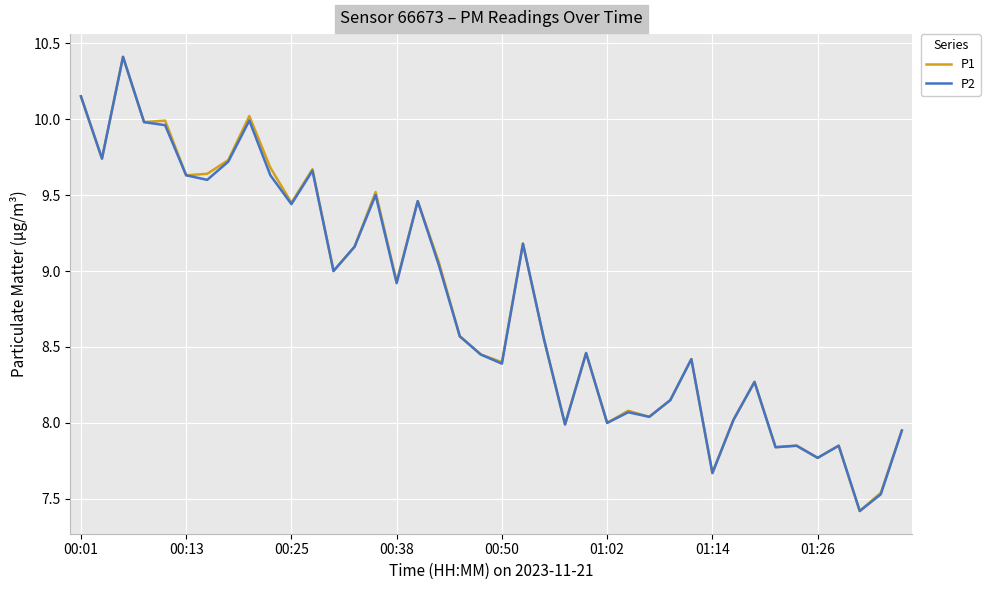

What is the highest value of the P1 series?

10.4